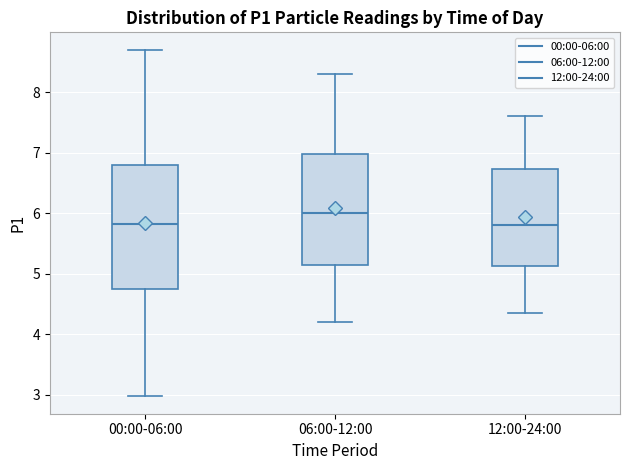

Comparing the boxes themselves (not the whiskers), which one is the tallest?

00:00-06:00